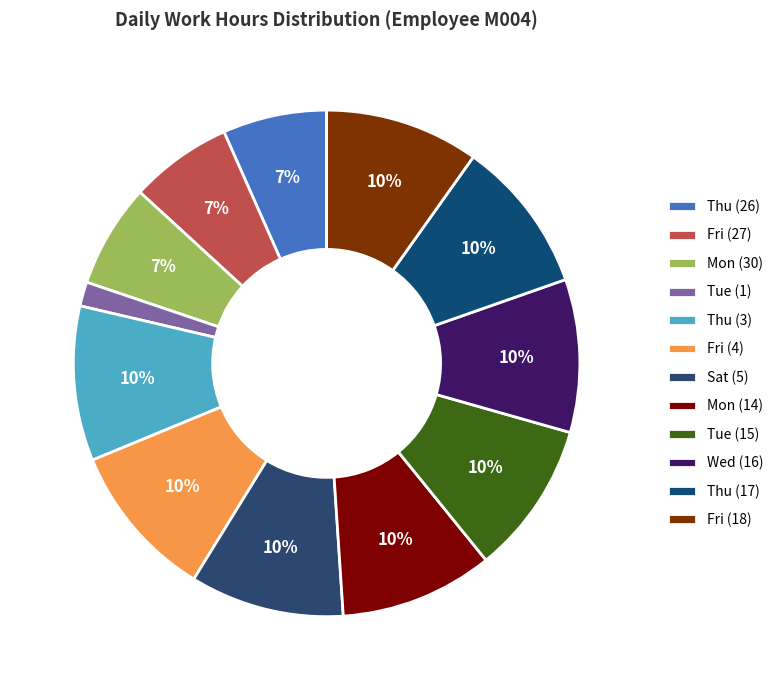

The Mon (14) slice represents 10% of the pie. True or false?

True